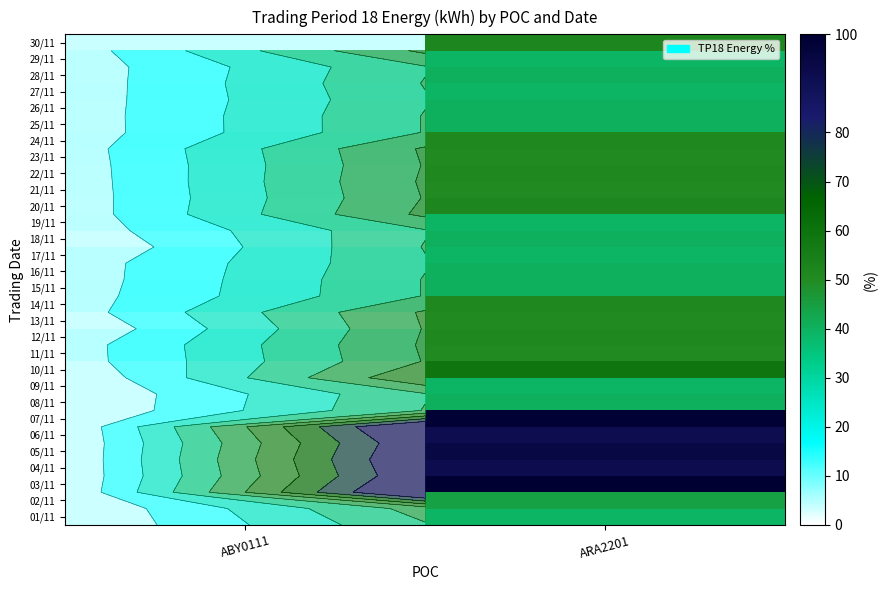

List the series in order of their peak value, highest first.

03/11, 07/11, 05/11, 04/11, 06/11, 10/11, 20/11, 30/11, 12/11, 14/11, 22/11, 24/11, 11/11, 13/11, 21/11, 23/11, 02/11, 08/11, 15/11, 16/11, 18/11, 25/11, 26/11, 28/11, 09/11, 17/11, 19/11, 27/11, 29/11, 01/11